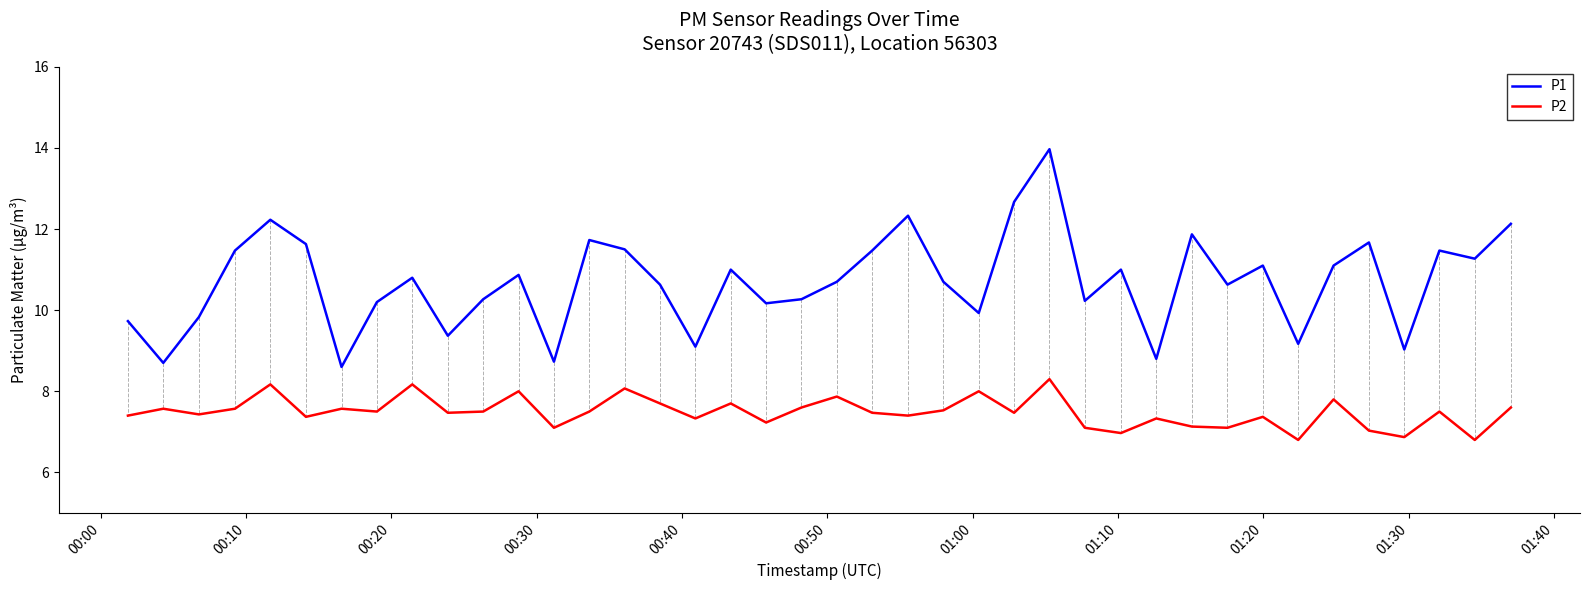

Which series has the largest total across all categories?

P1